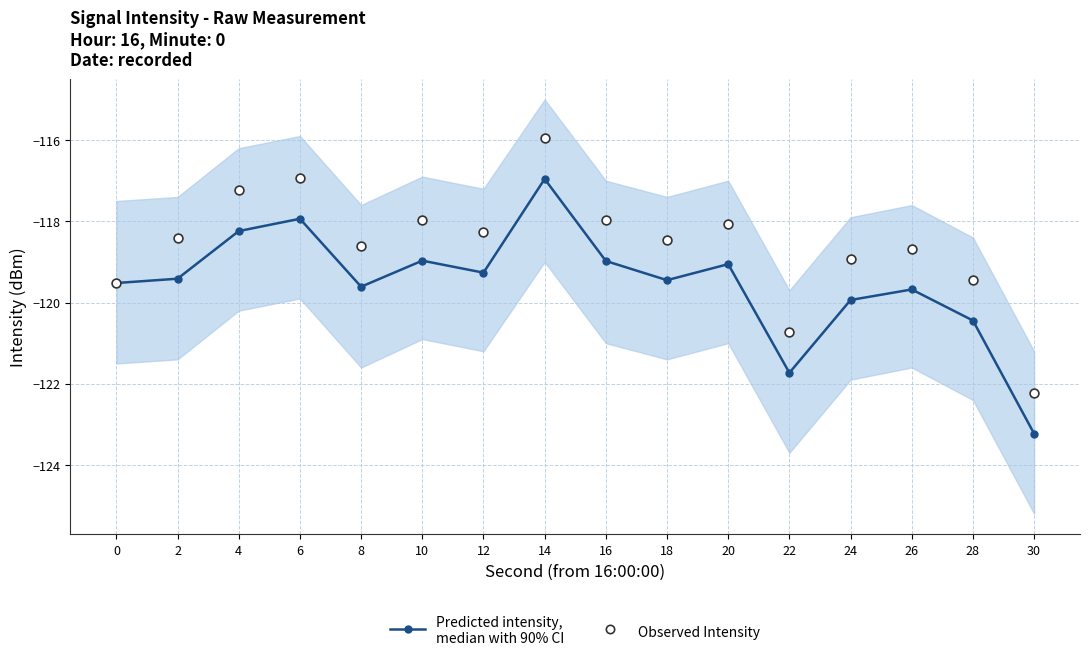

At which category is the sum across all series the highest?

14